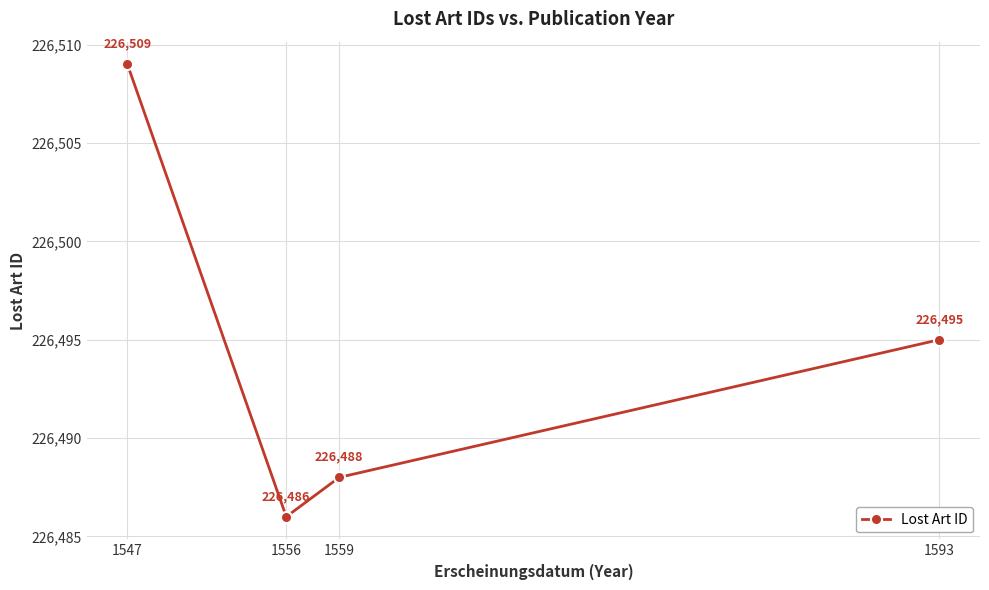

The value at 1547 is 226509. True or false?

True